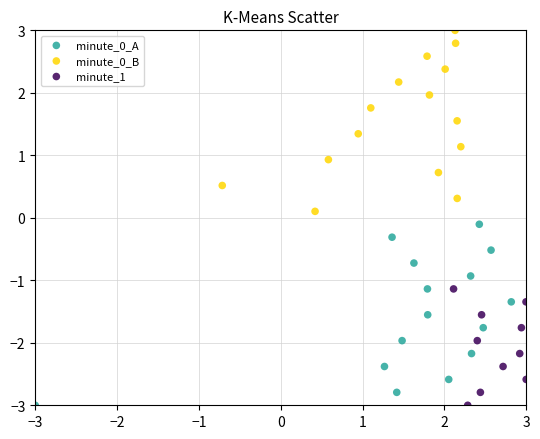

Which series reaches the maximum Y coordinate?

minute_0_B